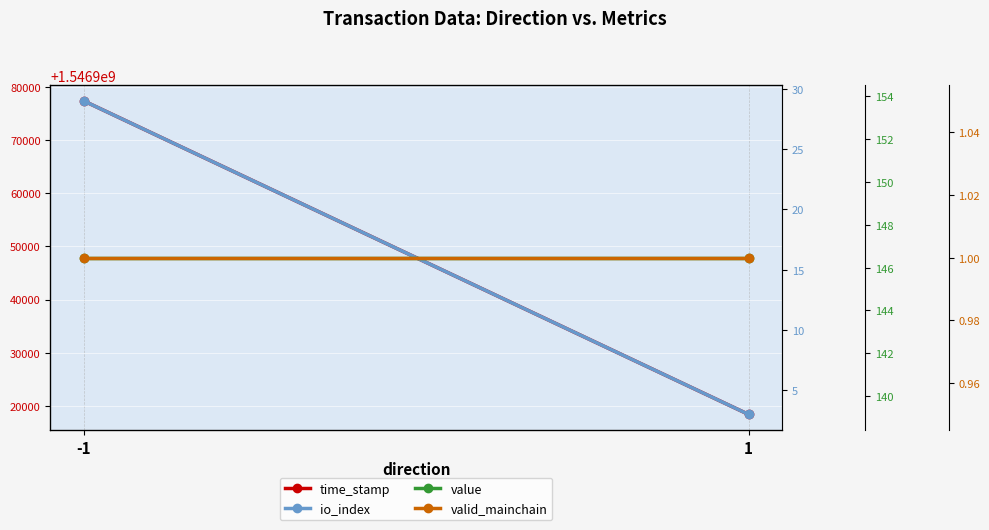

The value of time_stamp at 1 is 2397639141.7. True or false?

False